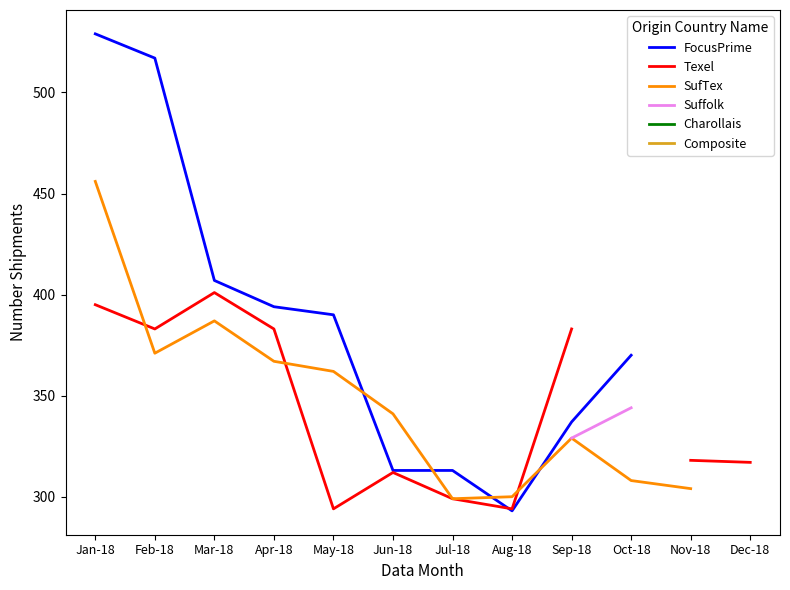

Does the chart have visible grid lines?

No